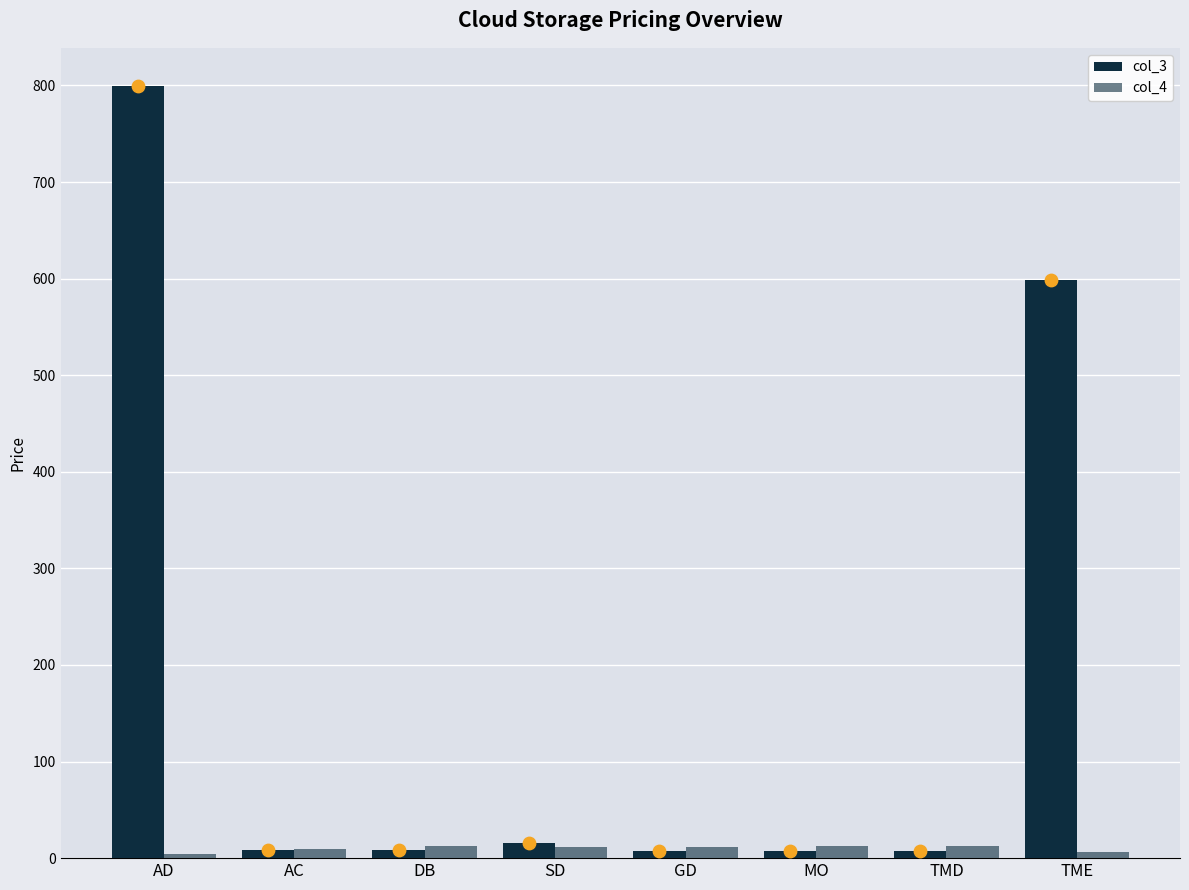

Which series has the widest spread of Y values?

col_3